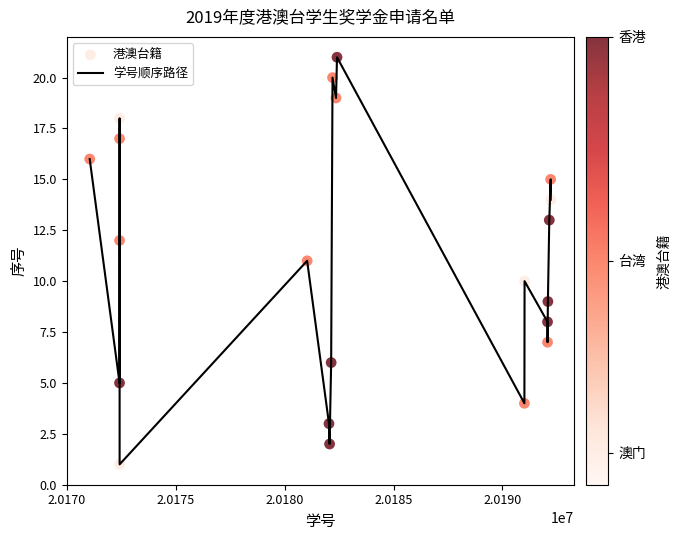

What is the maximum value shown in the chart?

21